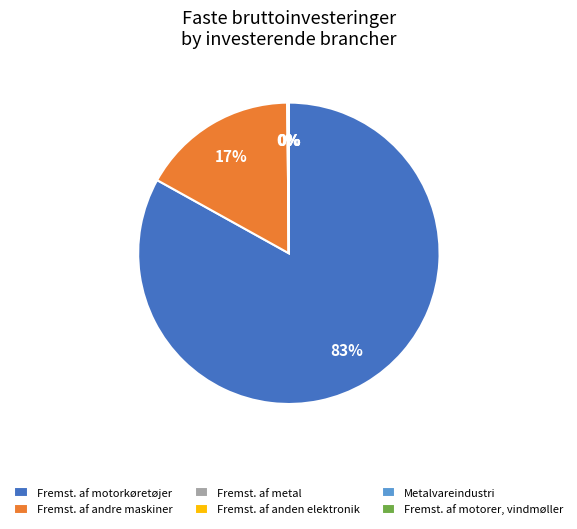

What is the majority slice?

Fremst. af motorkøretøjer